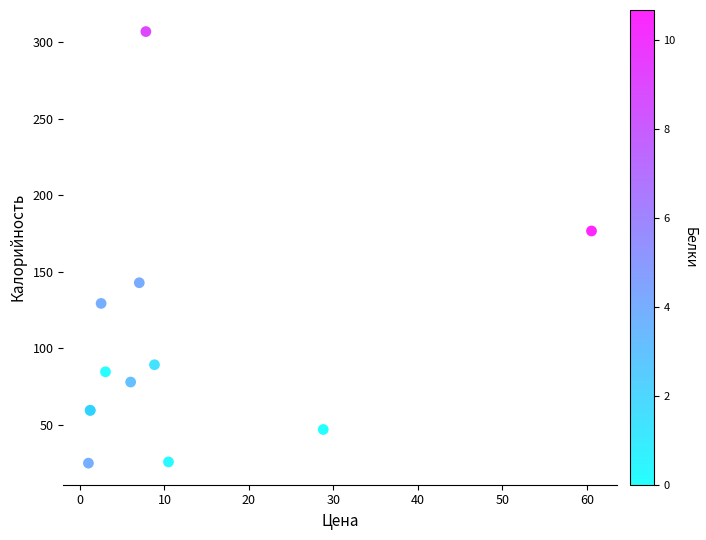

What Y value in the scatter plot is closest to 166?

176.8